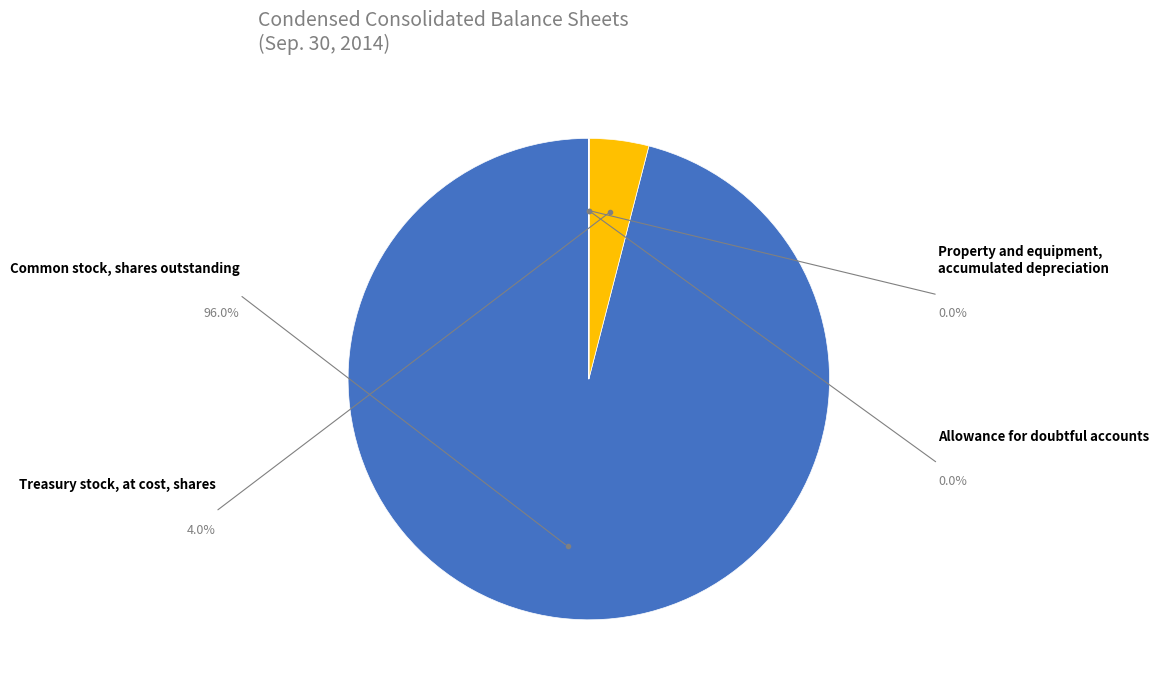

Is there a majority slice in this chart?

Yes